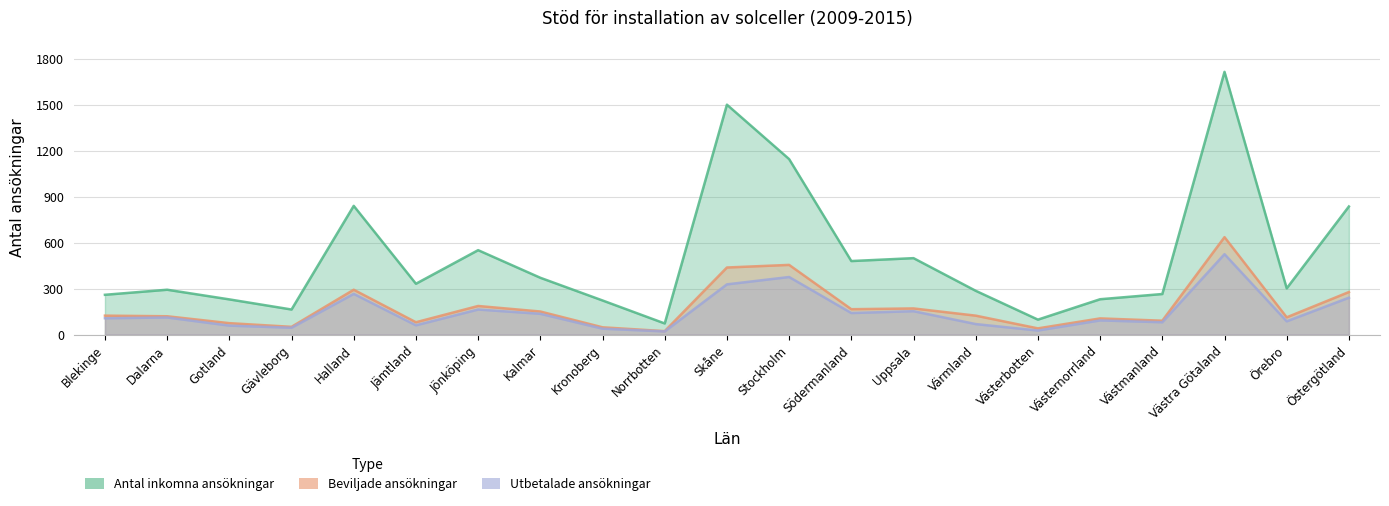

What value does the Utbetalade ansökningar series have at Gotland?

59